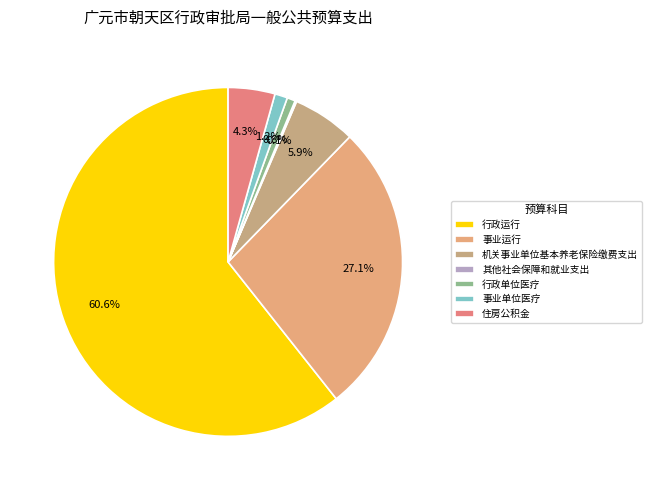

Is 行政运行 the majority of the pie?

Yes